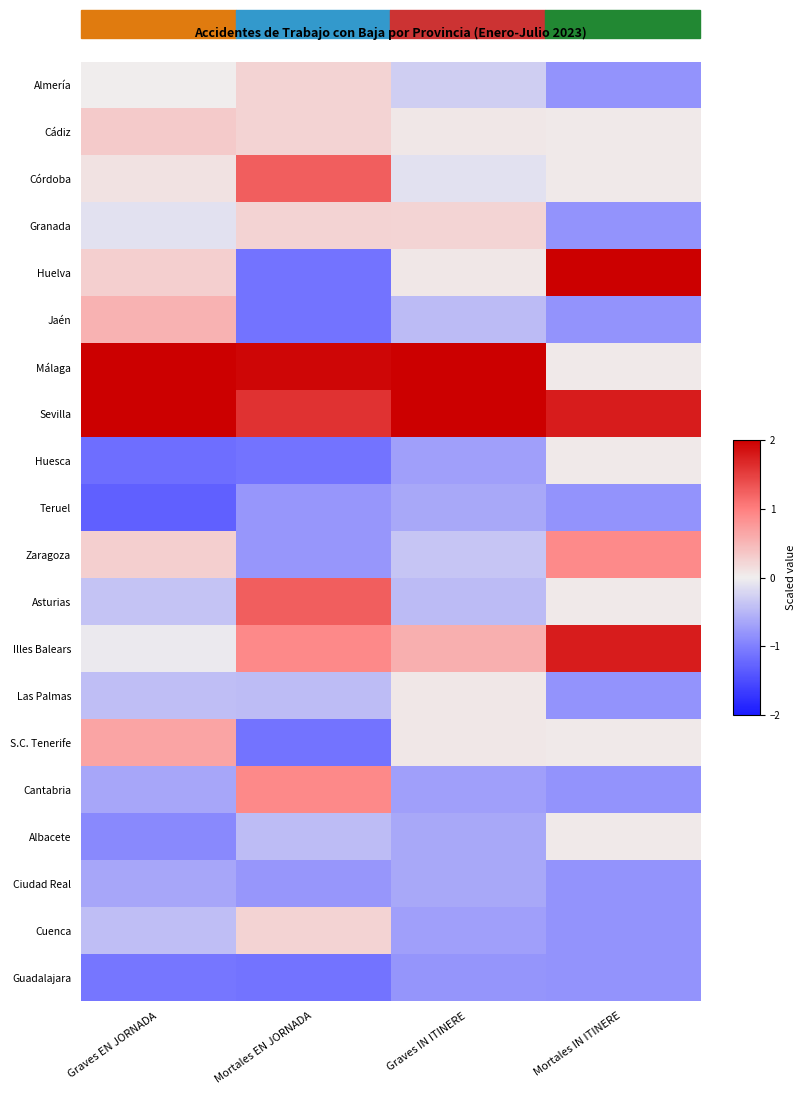

What is the spread (max minus min) of values at Mortales EN JORNADA?

3.1